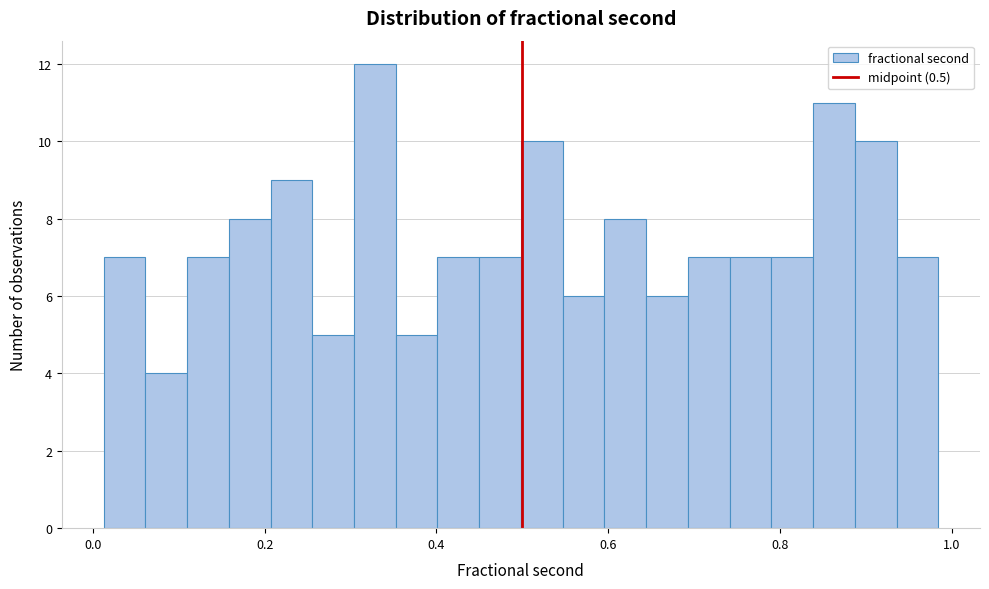

Read against the x-axis, roughly where is the centre of the tallest bar?

0.32